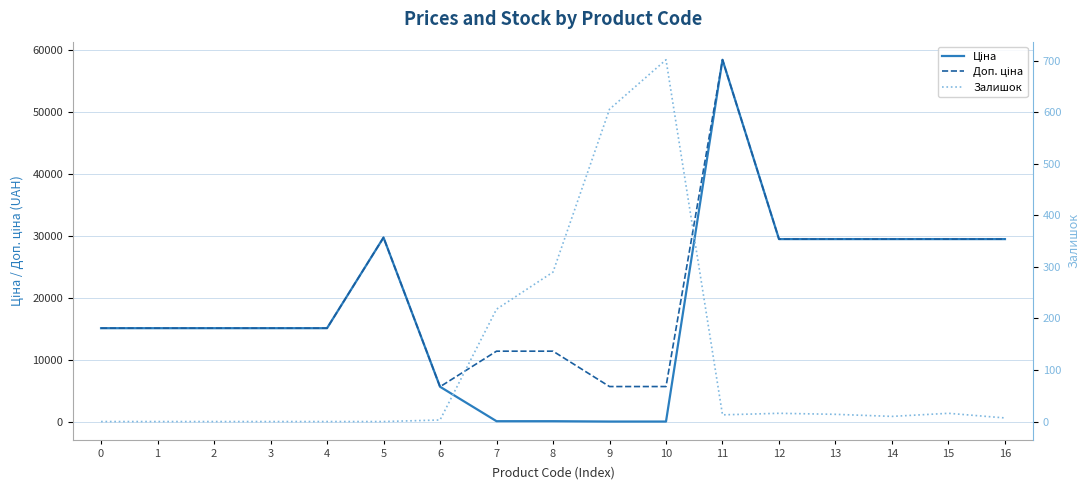

The value of Ціна at 3 is 15120.0. True or false?

True